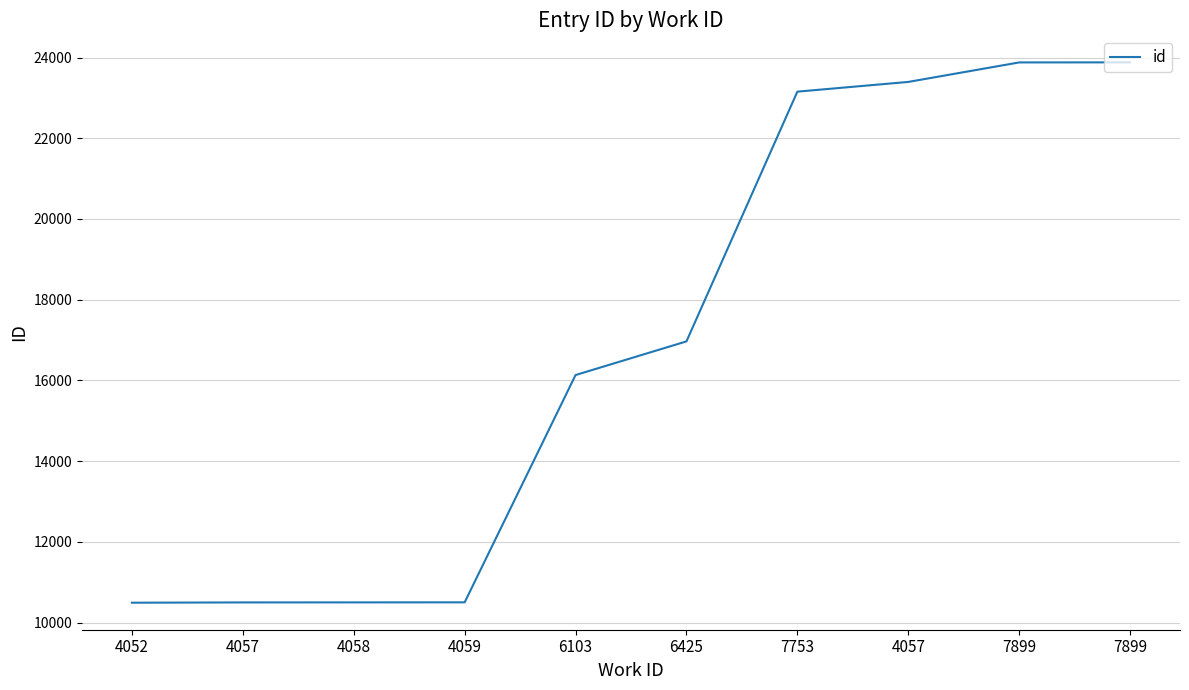

List the labels in order of value, largest first.

7899, 7899, 4057, 7753, 6425, 6103, 4059, 4058, 4057, 4052